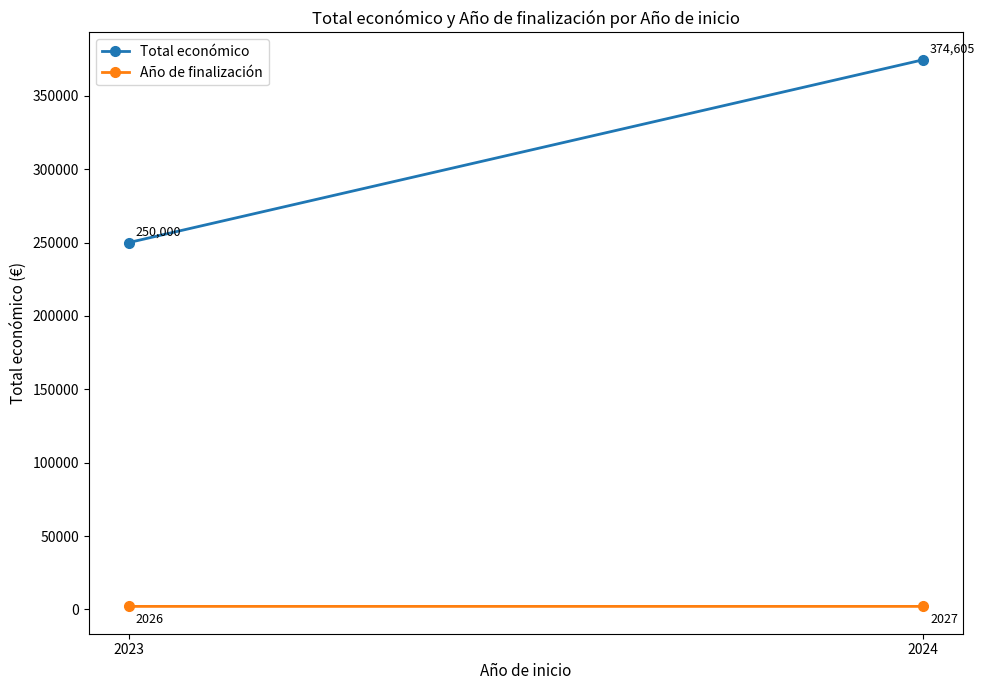

Rank the categories by Año de finalización value from highest to lowest.

2024, 2023